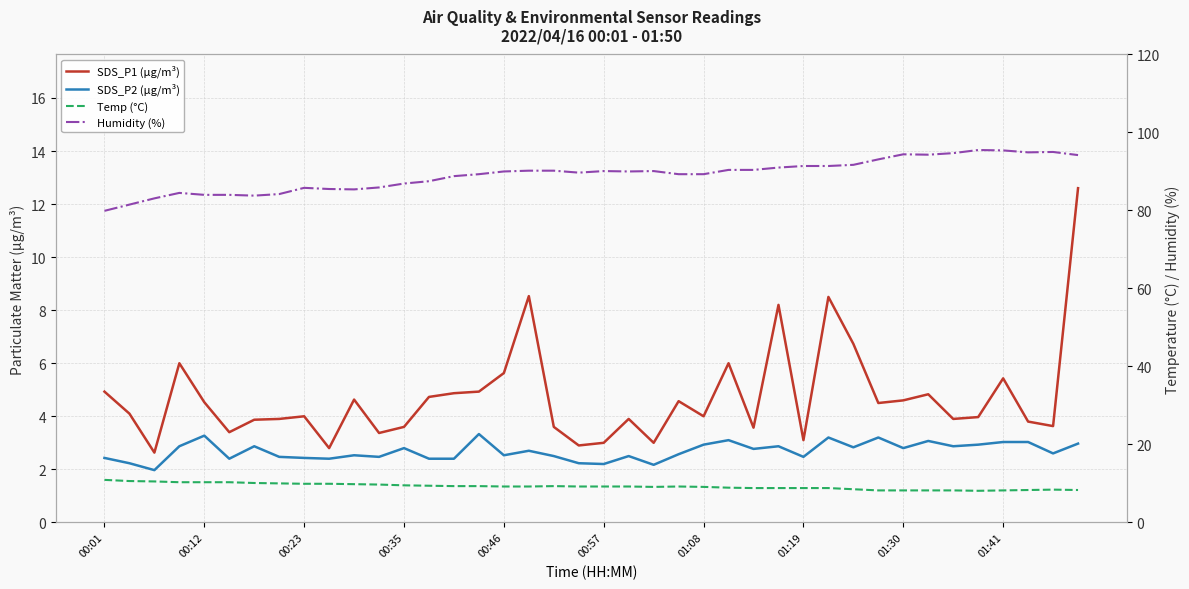

What are all the series names shown in the legend?

SDS_P1 (µg/m³), SDS_P2 (µg/m³), Temp (°C), Humidity (%)